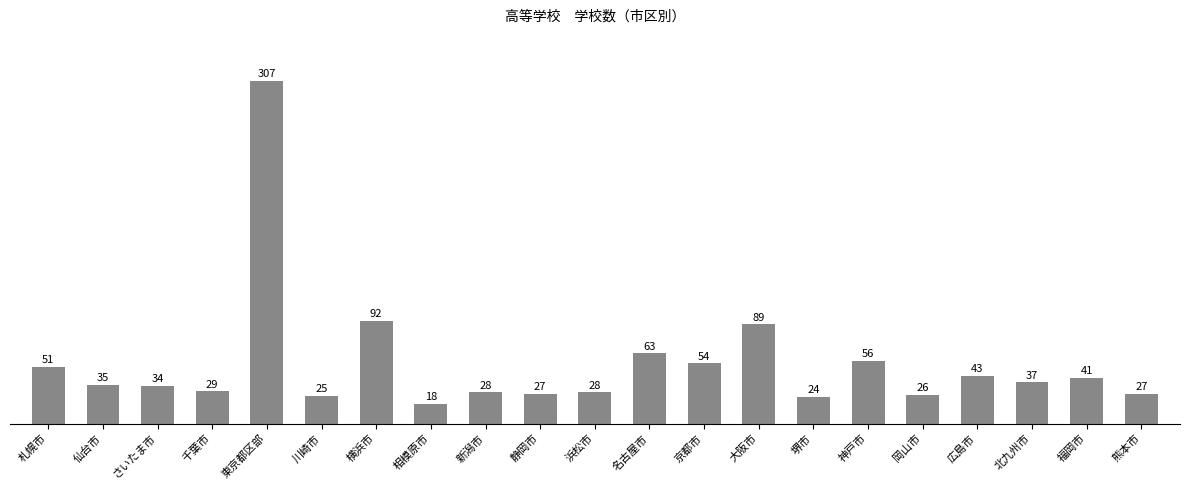

Is it true that the value at 福岡市 is 41?

True